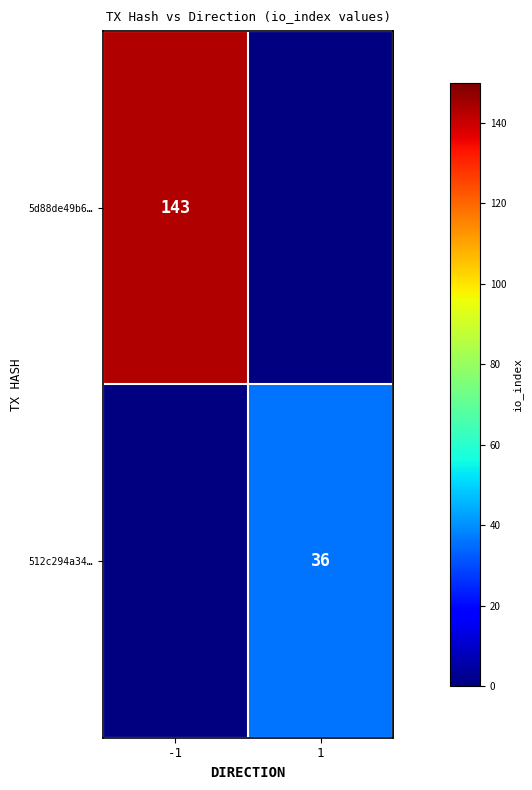

The value of 512c294a34… at 1 is 64. True or false?

False